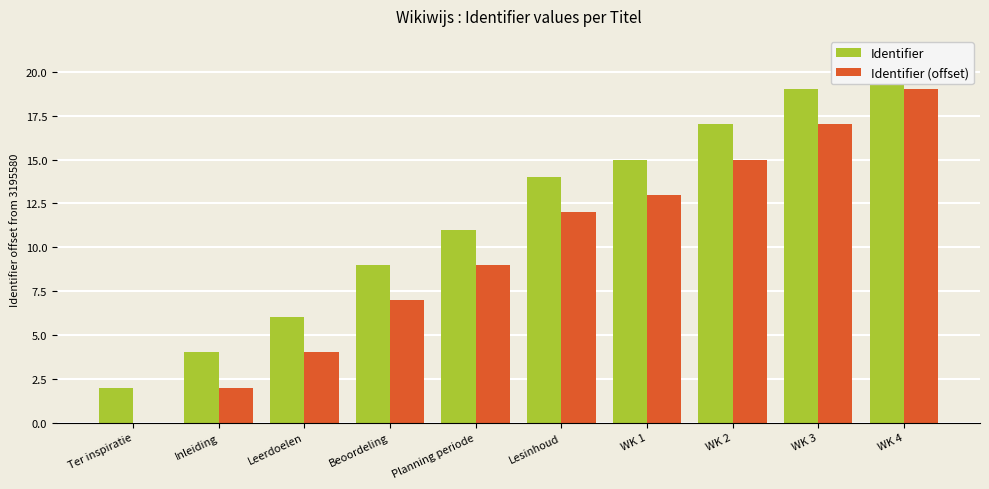

Reading left to right, extract all data points from this chart.

Identifier: 2	4	6	9	11	14	15	17	19	21
Identifier (offset): 0	2	4	7	9	12	13	15	17	19